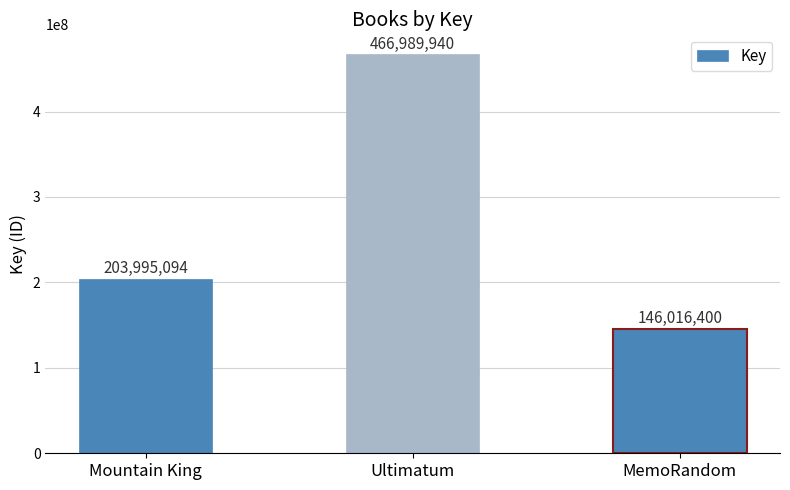

Reading right to left, extract all data points from this chart.

146016400	466989940	203995094